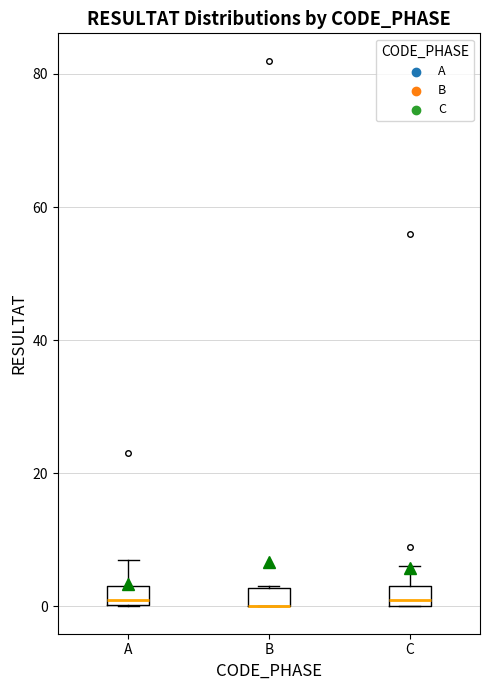

Where is the lower edge of the box for B on the y-axis? The values are not printed on the chart, so give them approximately, as read against the axis.

0